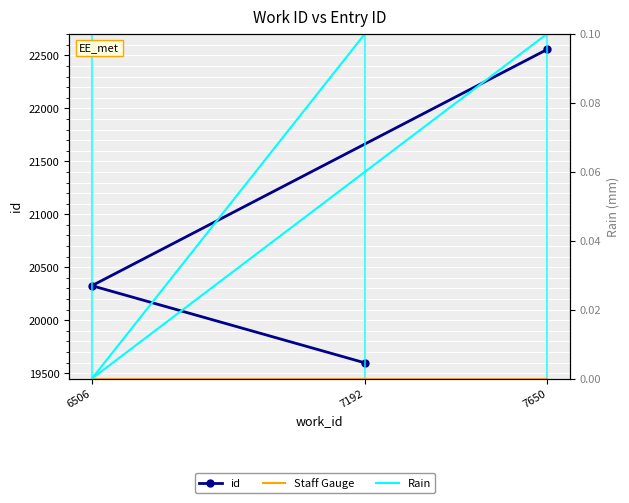

What position from the left is 7192?

1